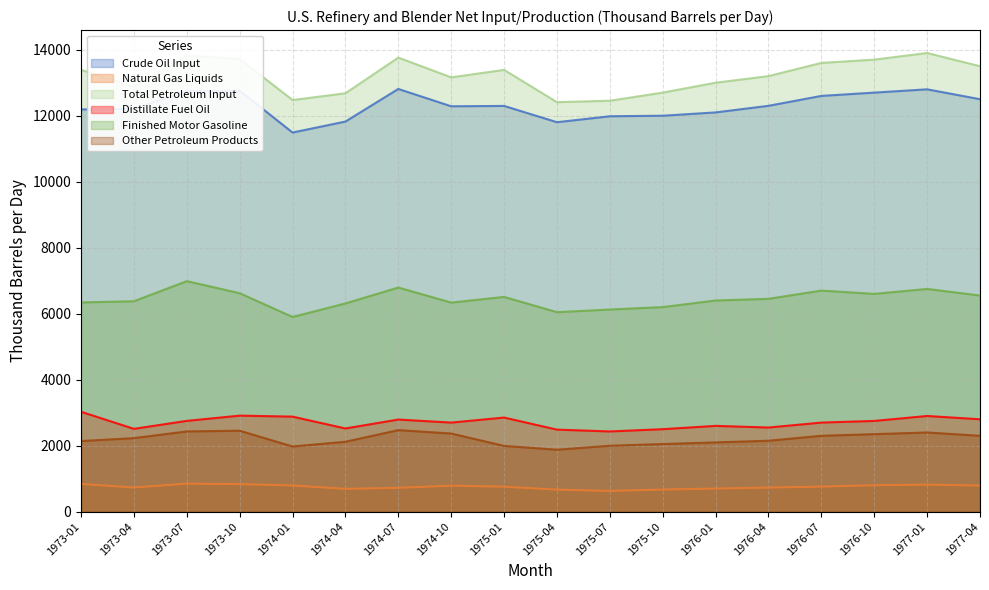

Reading right to left, transcribe all the data shown in this chart.

Crude Oil Input: 12500.0	12800.0	12700.0	12600.0	12300.0	12100.0	12000.0	11983.3	11803.5	12296.5	12285.6	12811.0	11823.0	11490.5	12757.8	12749.5	12208.0	12190.4
Natural Gas Liquids: 790.0	820.0	800.0	760.0	730.0	700.0	670.0	628.2	667.3	756.2	787.7	722.9	690.4	793.8	834.9	849.0	732.7	839.1
Total Petroleum Input: 13500.0	13900.0	13700.0	13600.0	13200.0	13000.0	12700.0	12454.0	12410.8	13388.5	13162.2	13761.1	12680.1	12474.7	13718.1	13816.6	12879.9	13388.5
Distillate Fuel Oil: 2800.0	2900.0	2750.0	2700.0	2550.0	2600.0	2500.0	2431.2	2486.5	2852.2	2699.9	2791.8	2521.8	2880.2	2910.6	2751.6	2510.2	3027.8
Finished Motor Gasoline: 6550.0	6750.0	6600.0	6700.0	6450.0	6400.0	6200.0	6126.4	6045.9	6508.6	6336.4	6792.7	6311.0	5900.0	6620.9	6986.2	6377.2	6341.0
Other Petroleum Products: 2300.0	2400.0	2350.0	2300.0	2150.0	2100.0	2050.0	1997.6	1878.7	1993.2	2368.7	2471.7	2119.6	1975.5	2453.3	2432.4	2228.7	2140.3